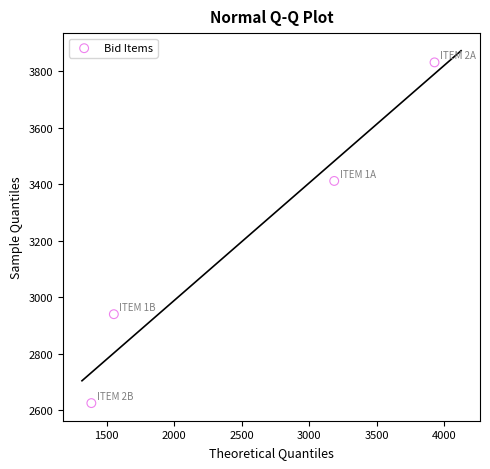

What is the average Y value?

3202